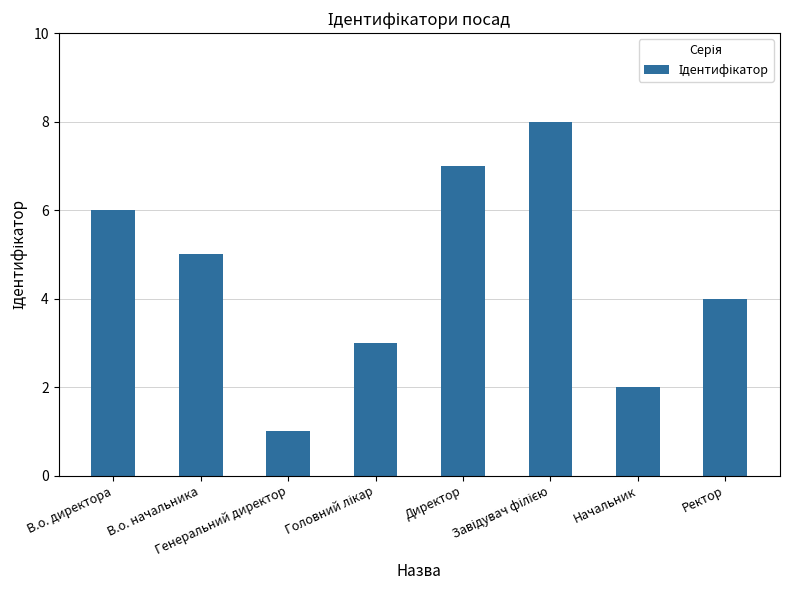

Are the bars horizontal?

No